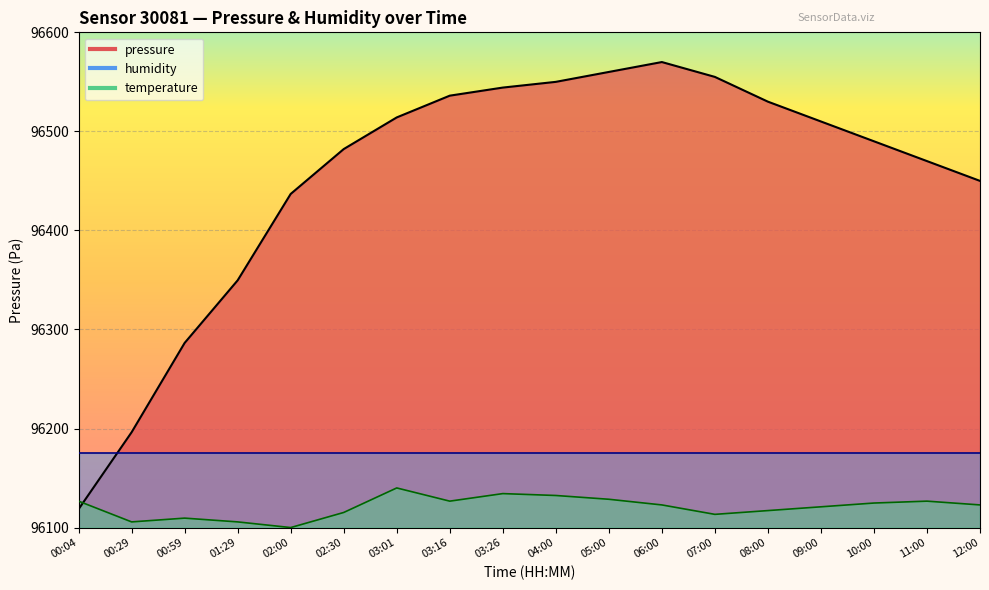

What is the approximate value of pressure at 00:59?

96286.4